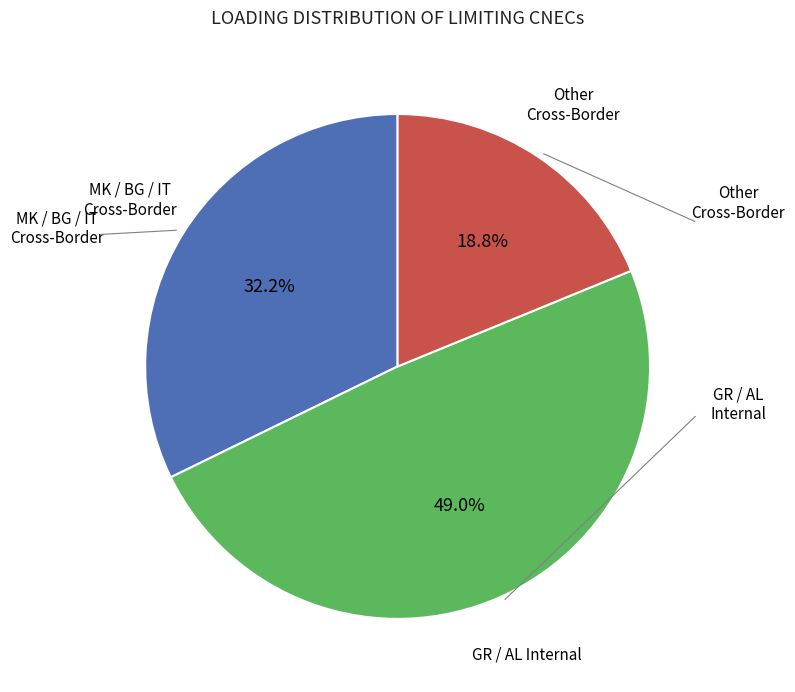

Is there any slice that represents more than half of the pie?

No